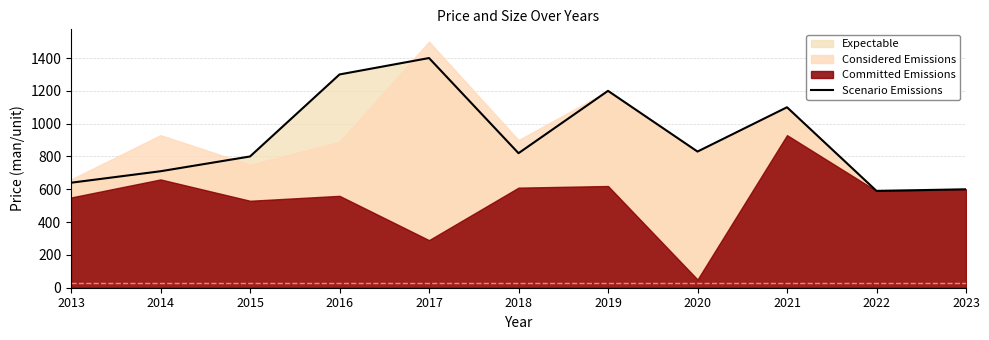

Is it true that the value at 2018 is 820?

True